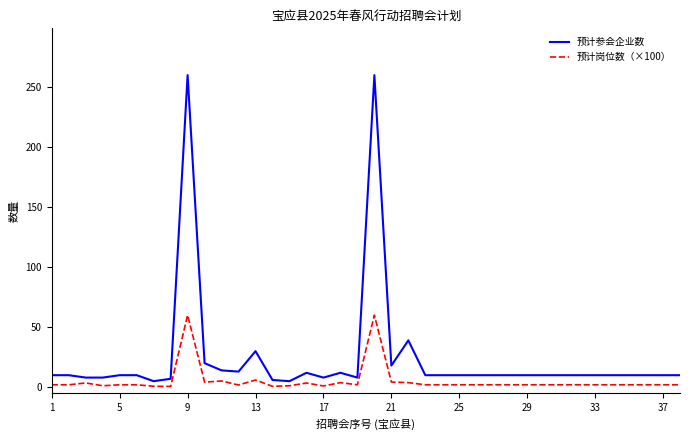

Which series has the largest range (max minus min)?

预计参会企业数